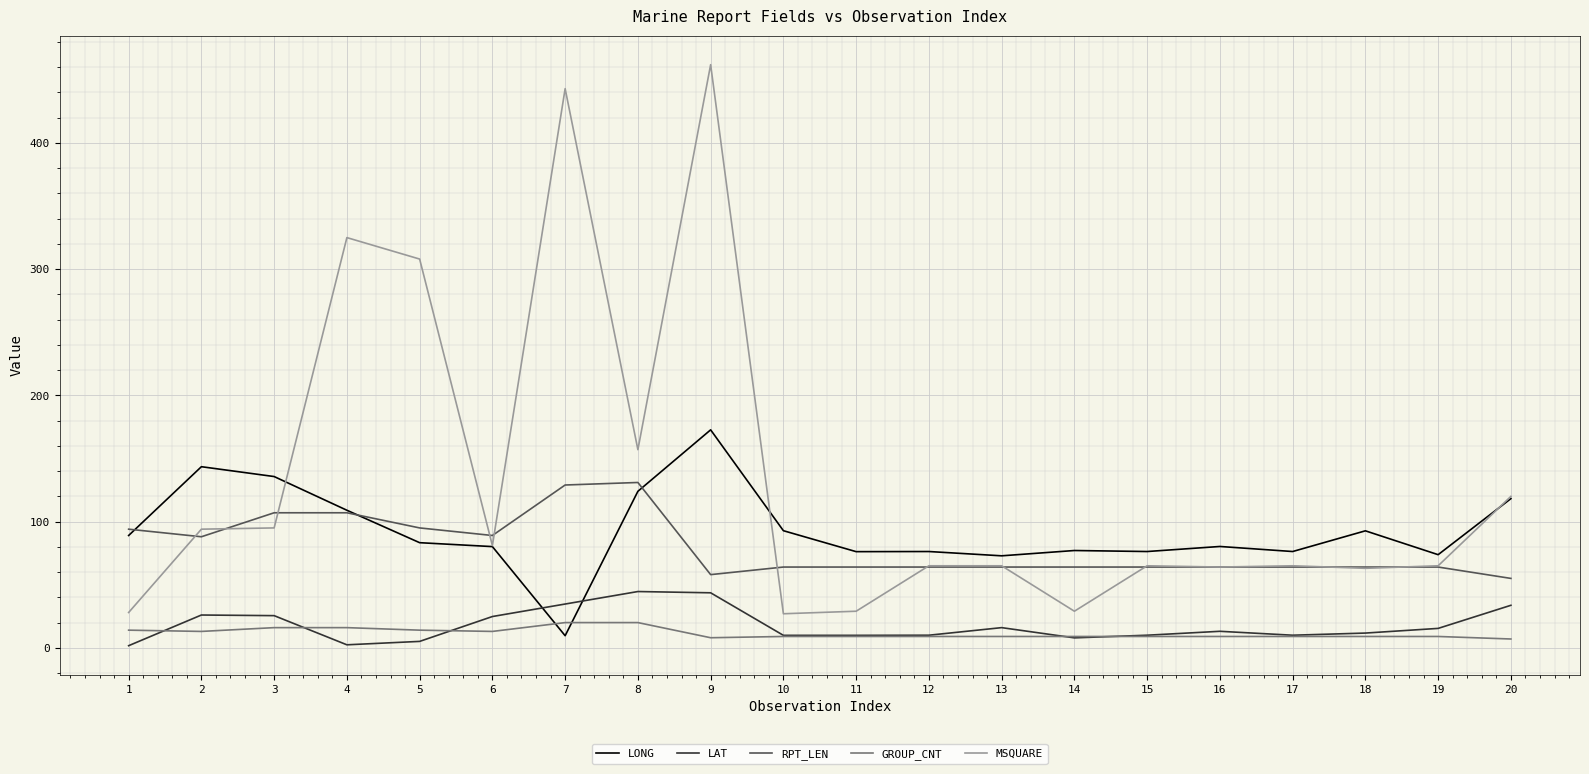

What is the lowest value of the RPT_LEN series?

55.0